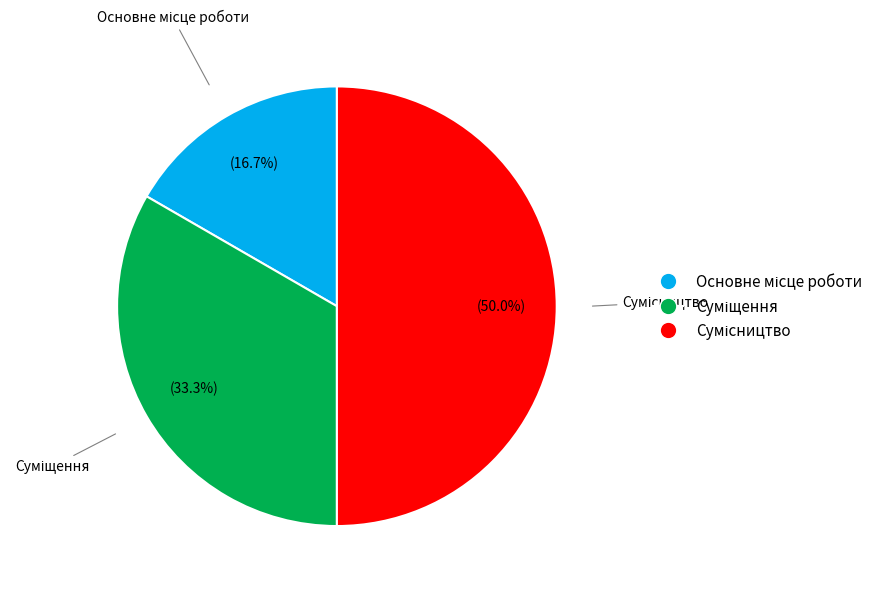

To the nearest percent, what is the difference between the Основне місце роботи and Суміщення slice percentages?

17%